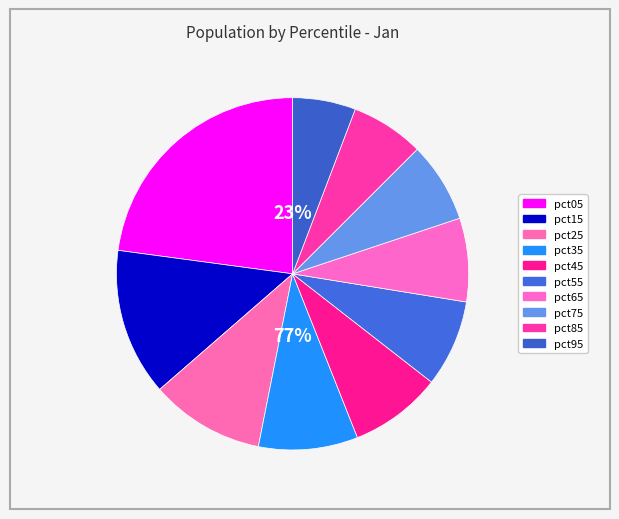

To the nearest percent, what portion does pct75 represent?

7%